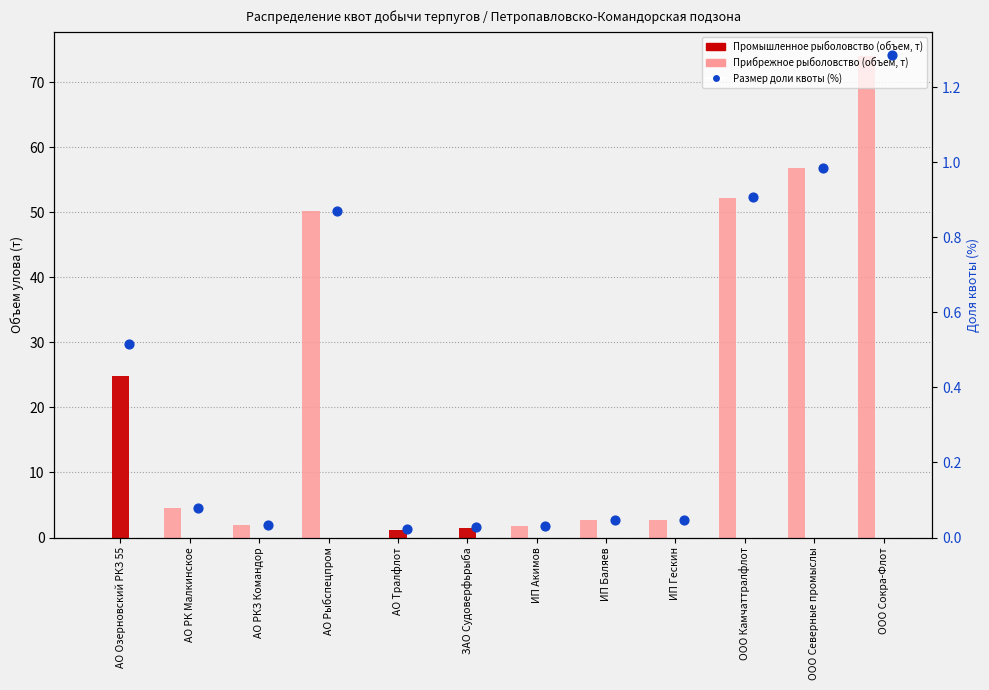

At how many categories does at least one series exceed 25?

4